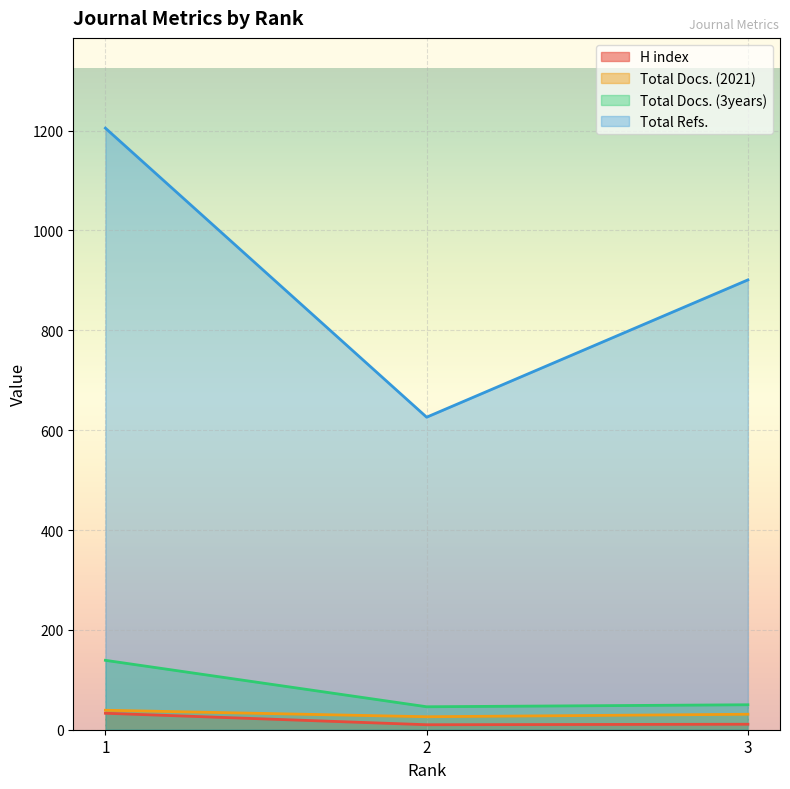

How many values in the Total Refs. series exceed 901?

1